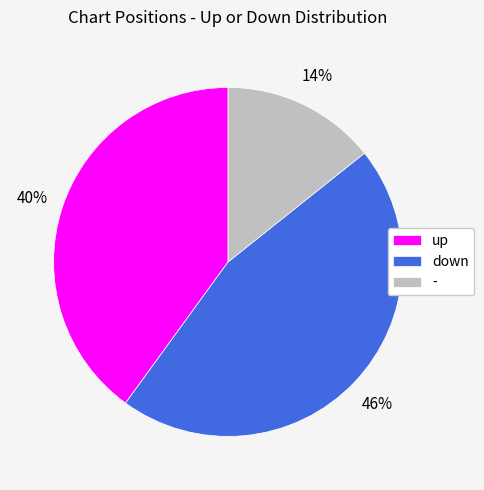

Which has a higher value, up or -?

up